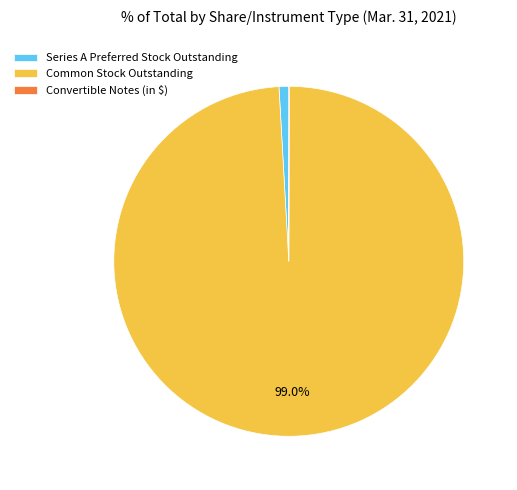

Is the sum of Series A Preferred Stock Outstanding and Common Stock Outstanding greater than half?

Yes